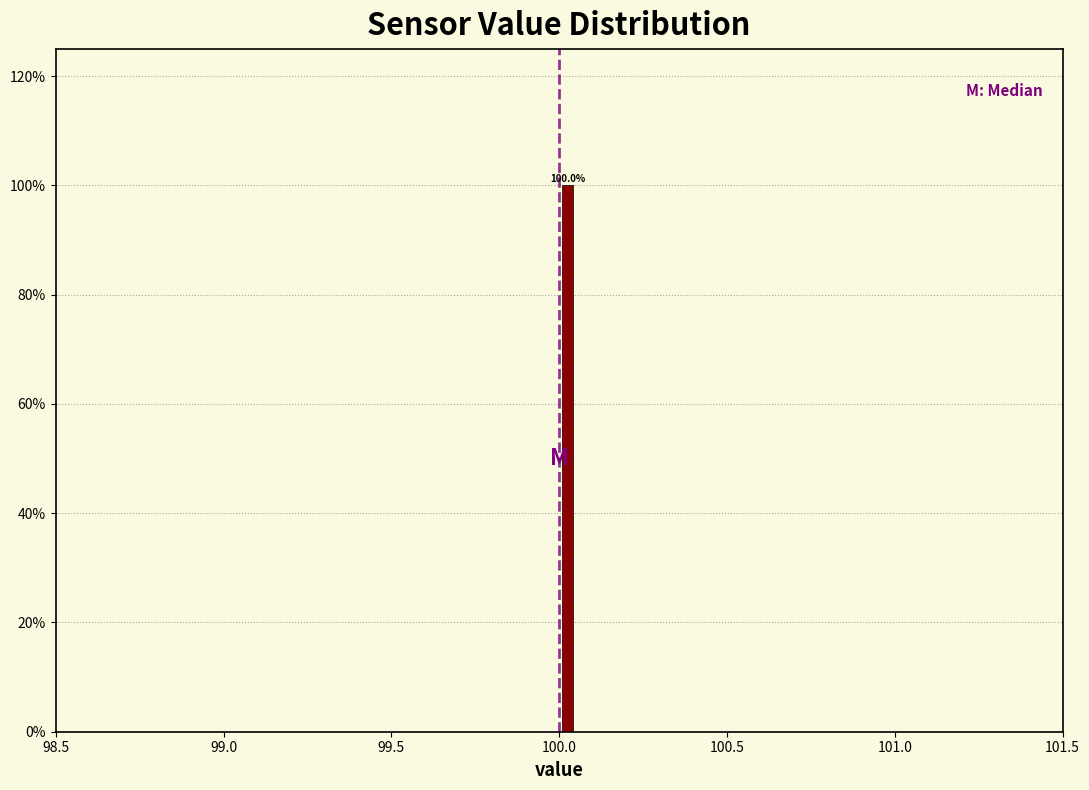

Around what value on the x-axis is the tallest bar? Give the approximate position of its centre, as read against the axis.

100.05